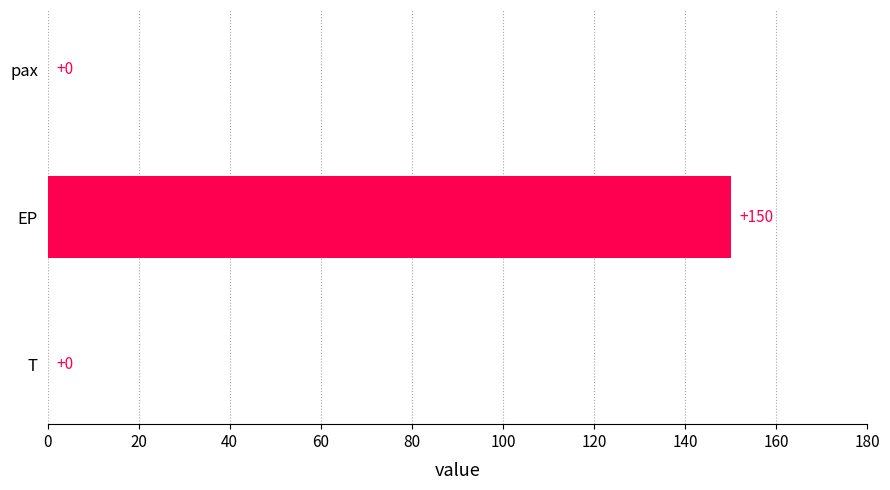

Reading bottom to top, transcribe all the data shown in this chart.

T=0	EP=150	pax=0